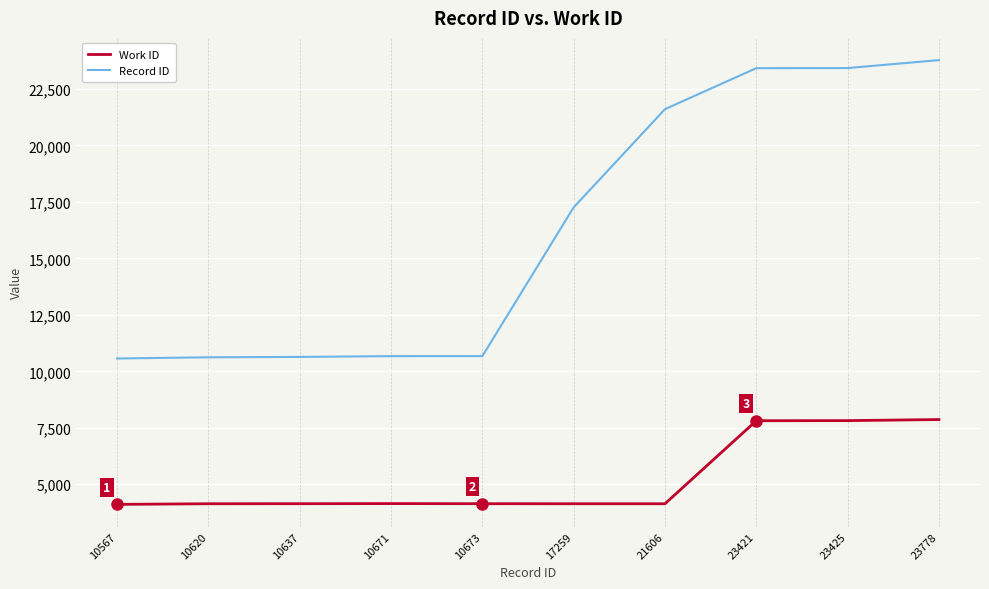

At 10620, list the series in order from smallest to largest.

Work ID, Record ID